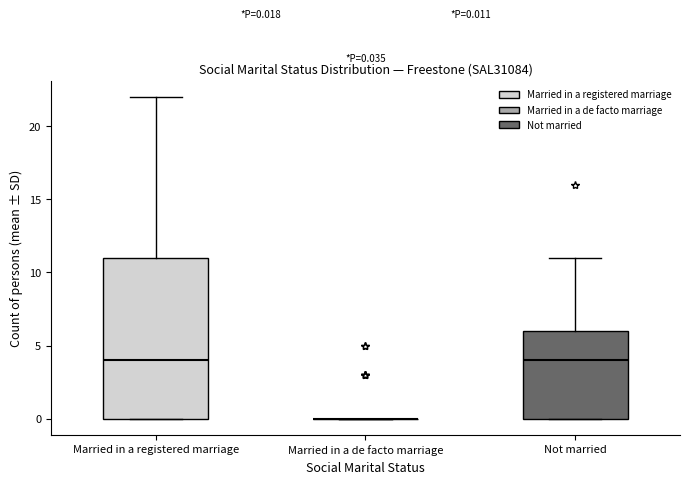

Comparing the boxes themselves (not the whiskers), which one is the tallest?

Married in a registered marriage